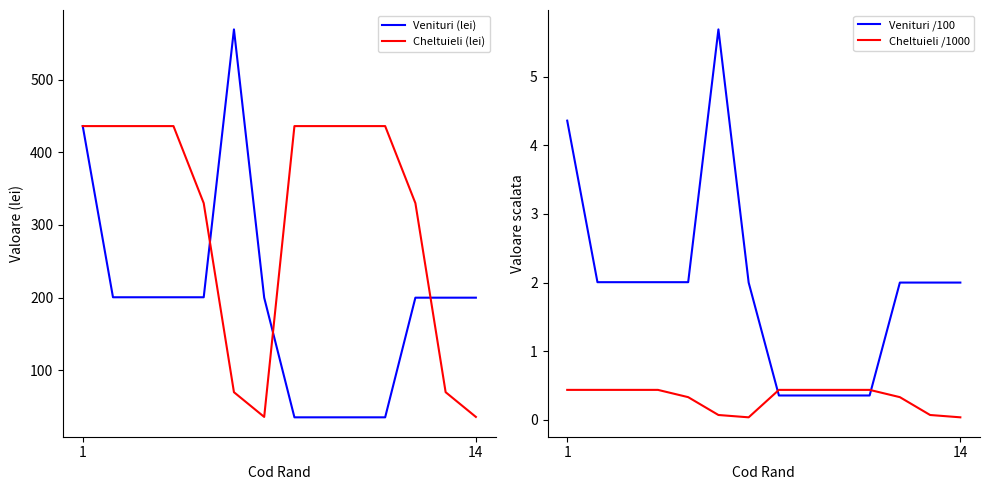

Is the value of Cheltuieli /1000 at 9 greater than the value of Venituri /100 at 9?

Yes